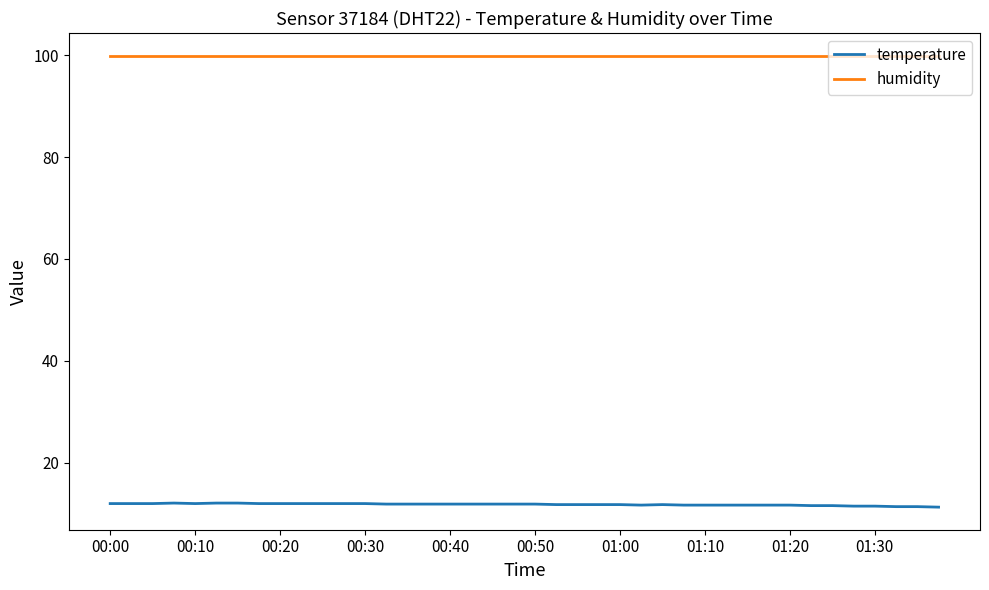

True or false: humidity and temperature cross at least once.

False